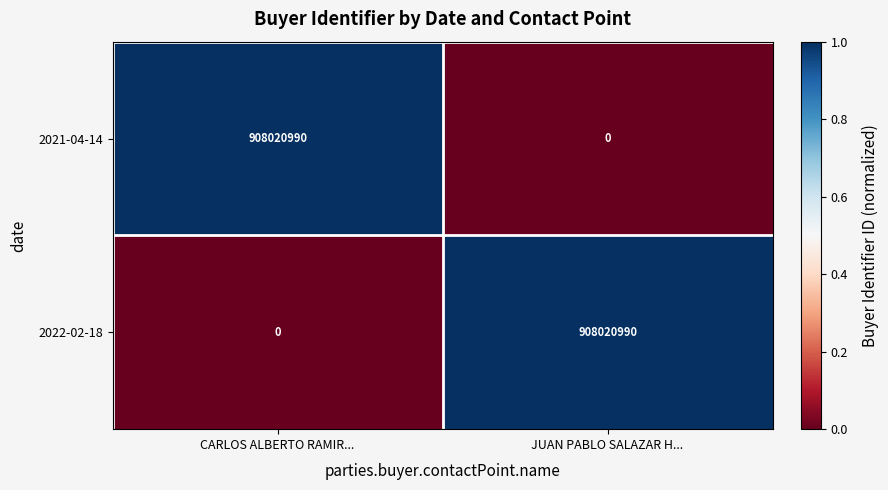

What is the maximum value shown in the chart?

908020990